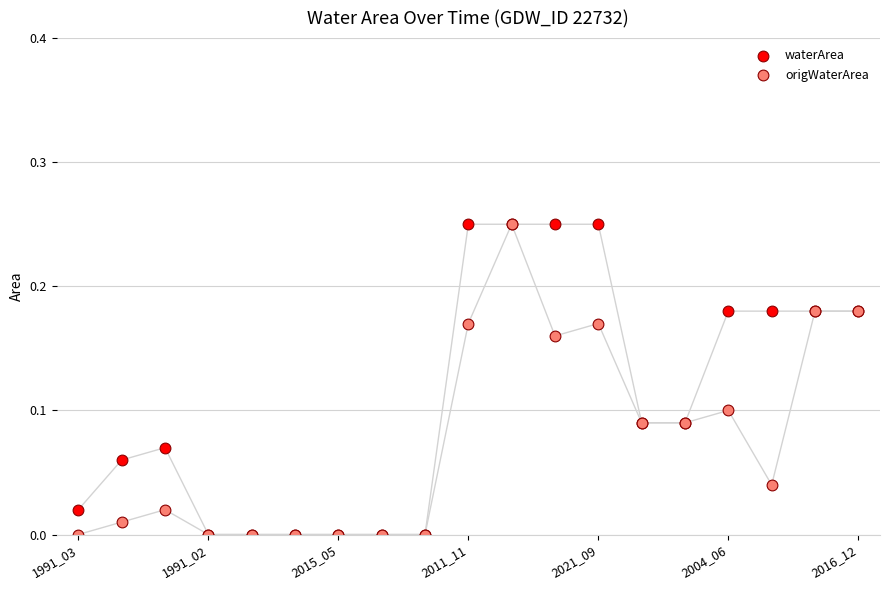

What are all the series names shown in the legend?

waterArea, origWaterArea